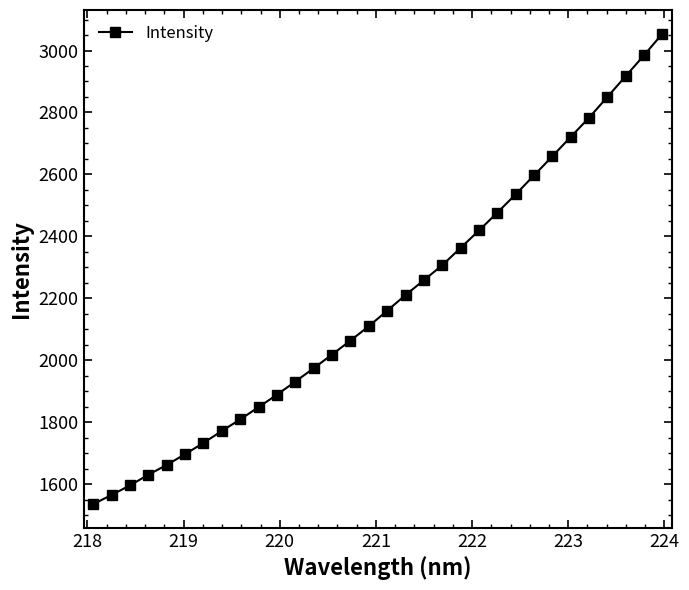

What is the difference between the maximum and second lowest values?

1489.5